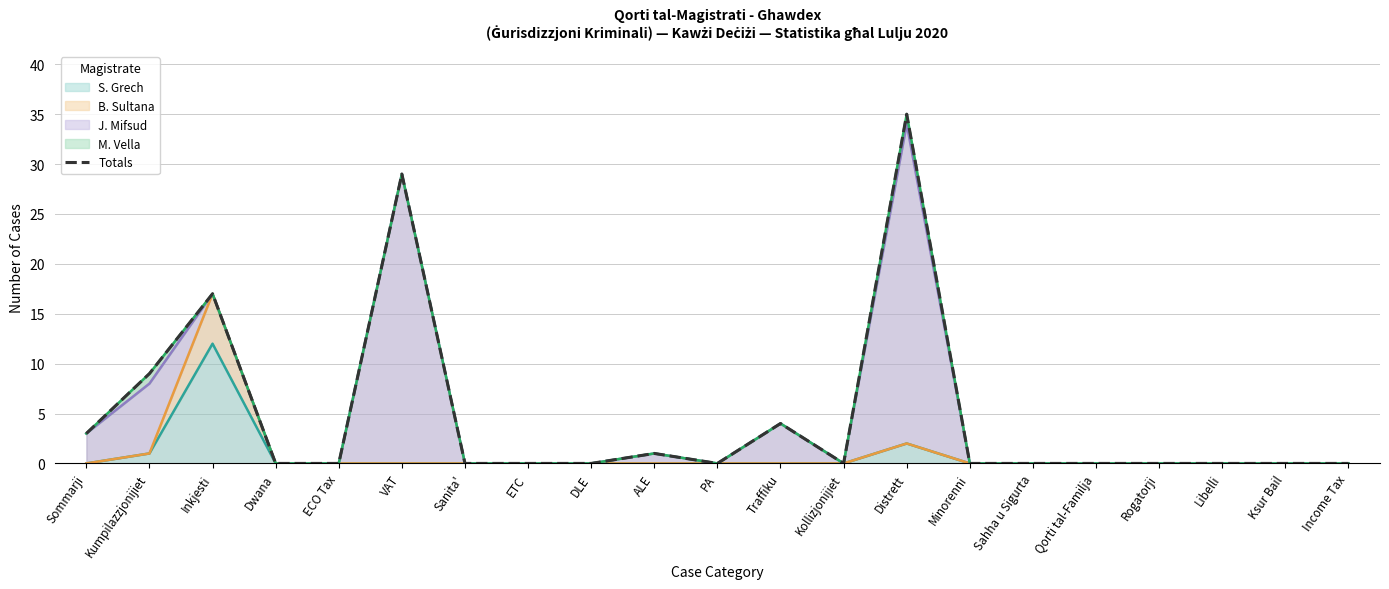

Reading left to right, what are all the values shown in this chart?

Sommarji=3	Kumpilazzjonijiet=9	Inkjesti=17	Dwana=0	ECO Tax=0	VAT=29	Sanita'=0	ETC=0	DLE=0	ALE=1	PA=0	Traffiku=4	Kollizjonijiet=0	Distrett=35	Minorenni=0	Sahha u Sigurta=0	Qorti tal-Familja=0	Rogatorji=0	Libelli=0	Ksur Bail=0	Income Tax=0